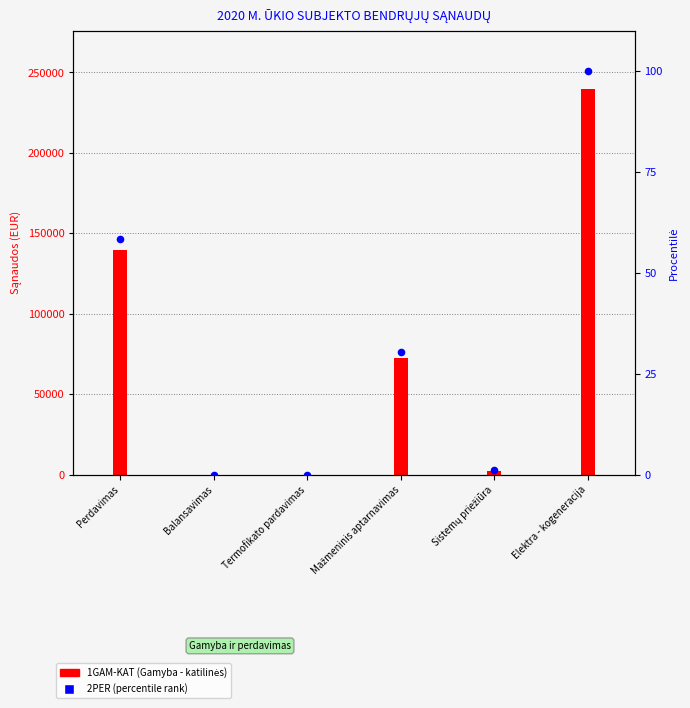

What is the ratio of the value at Mažmeninis aptarnavimas to the value at Sistemų priežiūra?

28.9